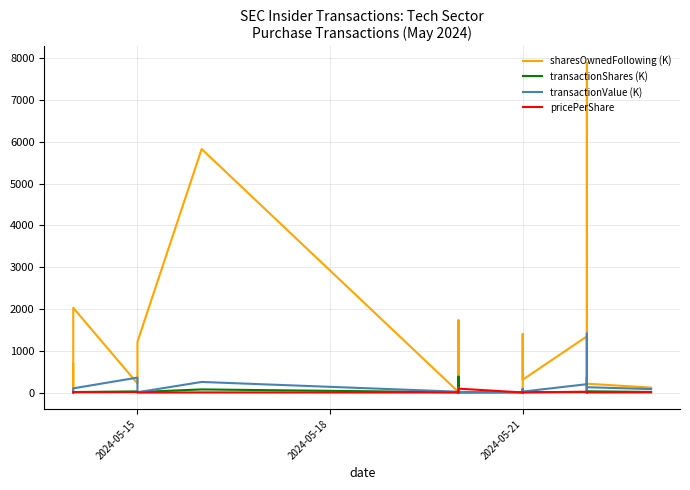

True or false: pricePerShare and transactionValue (K) cross at least once.

True